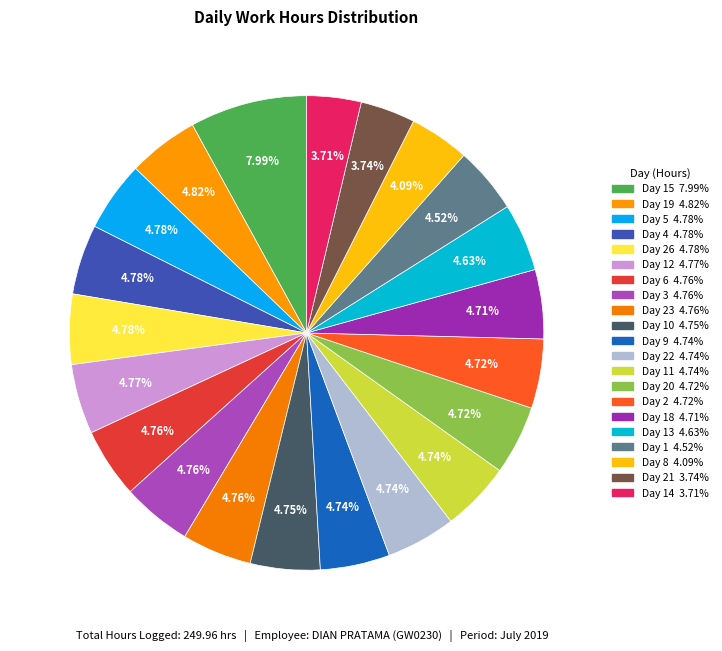

Which category has the biggest portion of the pie?

Day 15